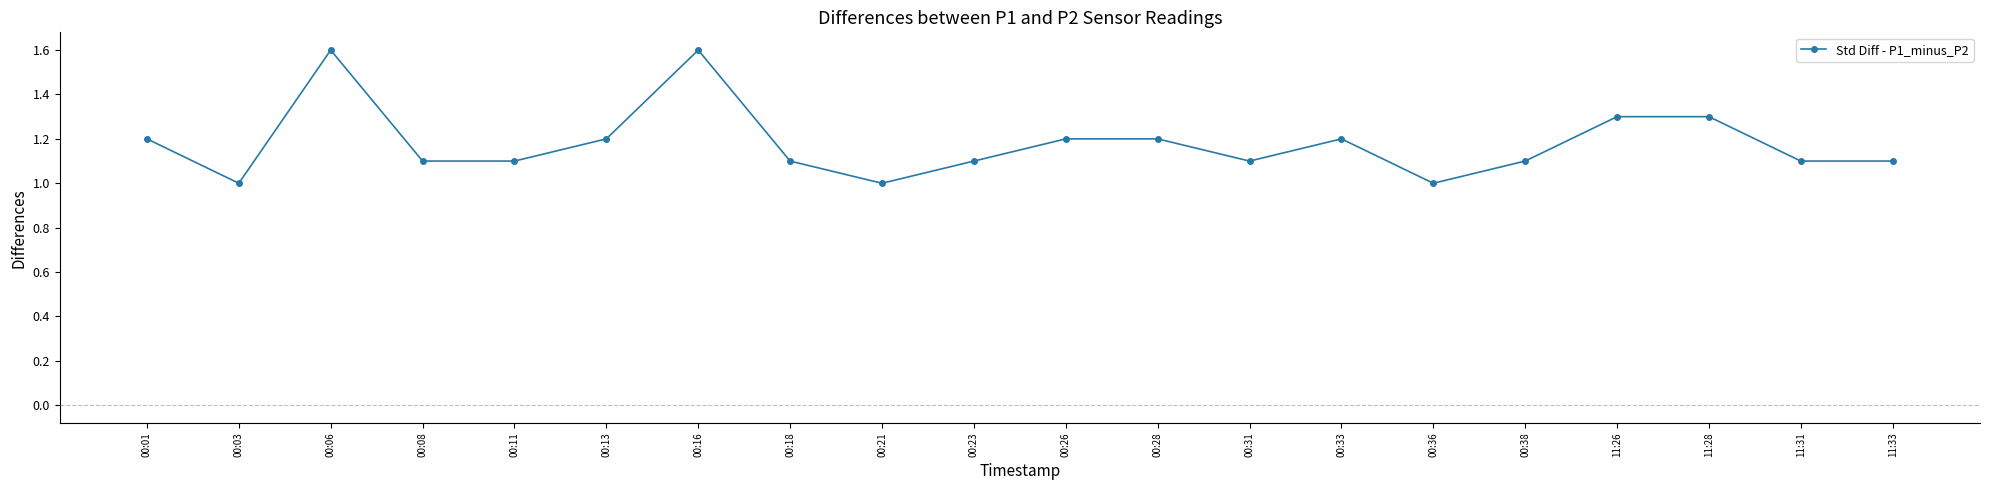

What is the label of the 7th point from the right?

00:33